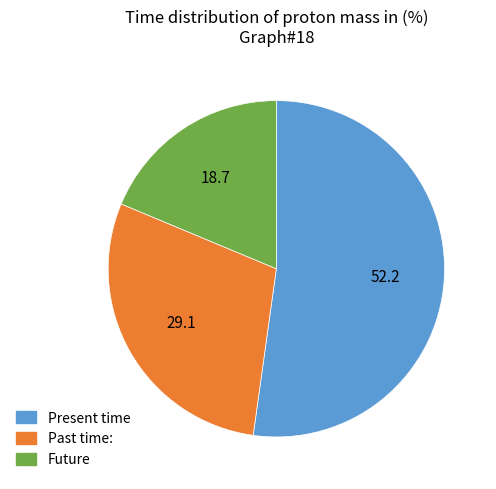

Combined, do Future and Present time account for over 50%?

Yes